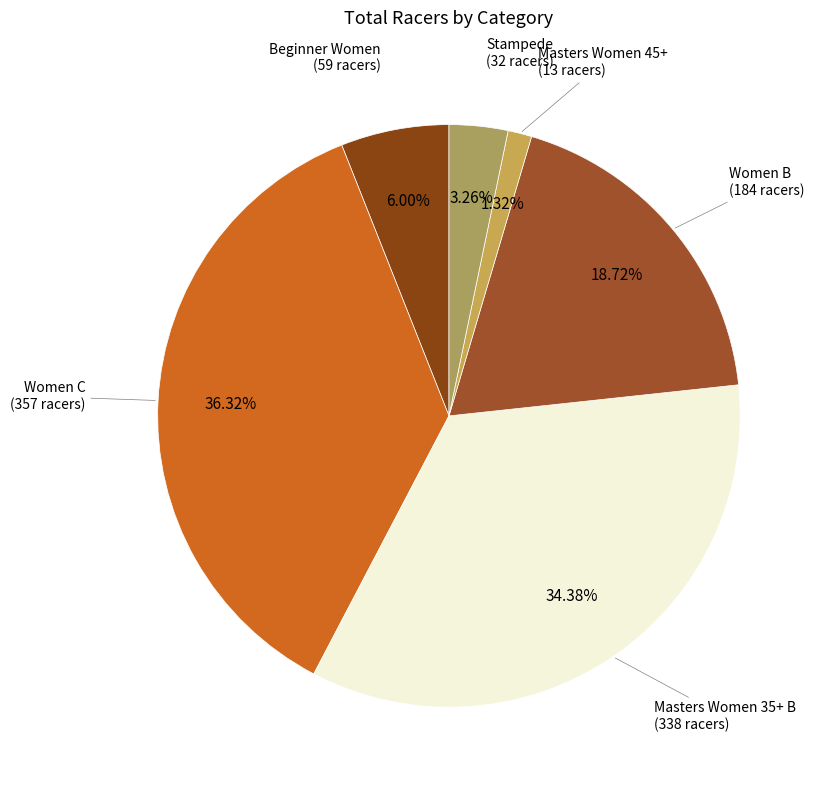

What percentage is NOT represented by Stampede?

96.7%